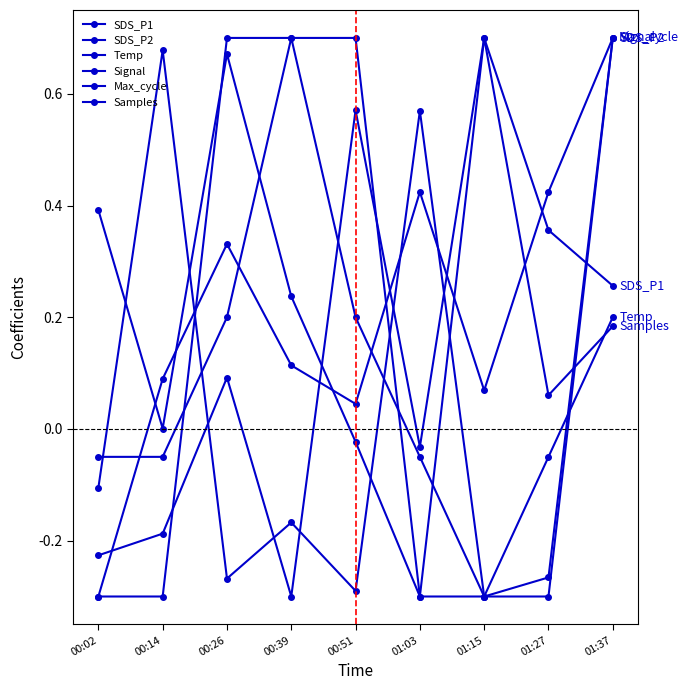

Count the Max_cycle values in the range 0 to 1.

3